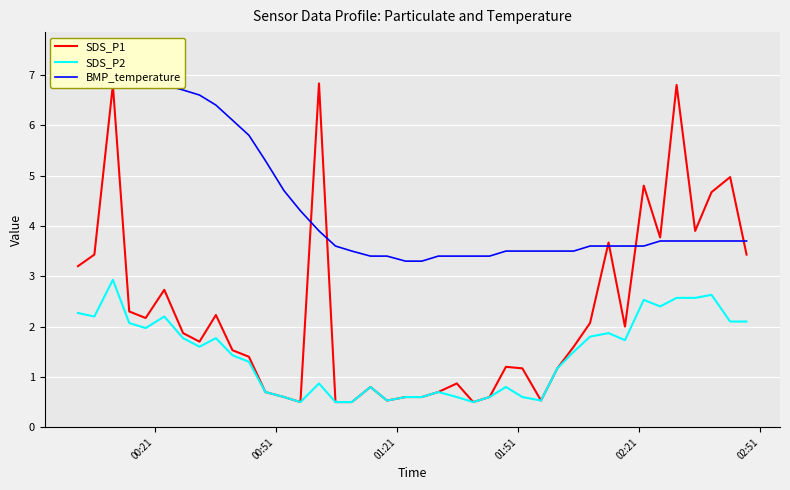

What is the highest value of the SDS_P1 series?

6.8